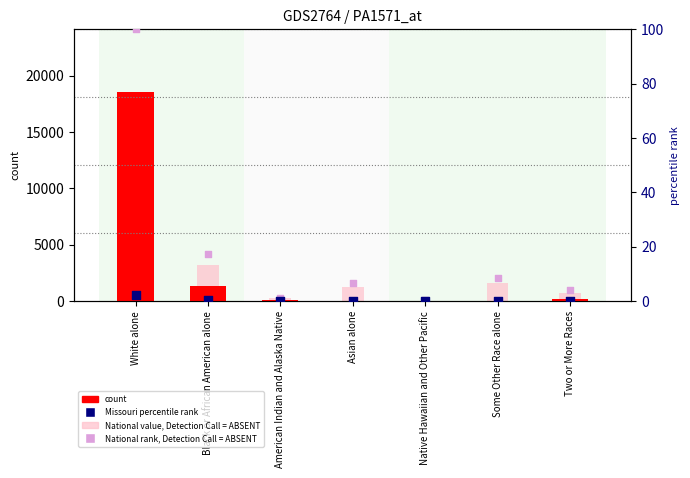

Is the value of National rank at White alone greater than the value of National value at Asian alone?

No